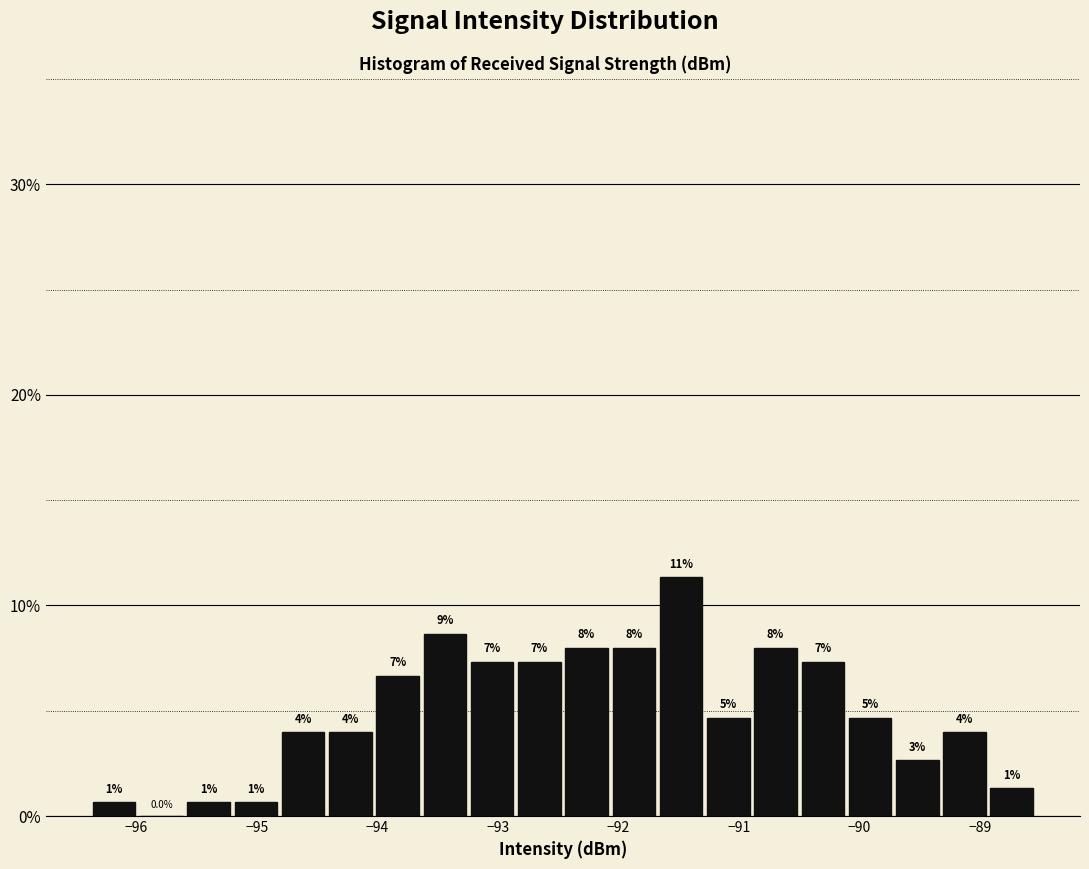

Around what value on the x-axis is the tallest bar? Give the approximate position of its centre, as read against the axis.

-91.5